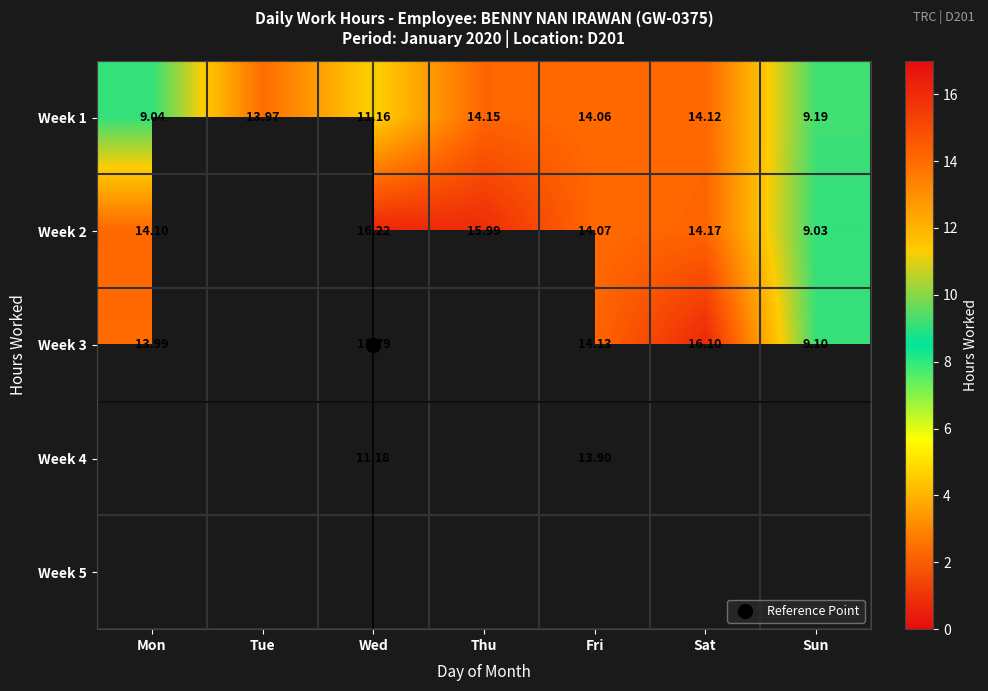

How many series are shown in this chart?

5